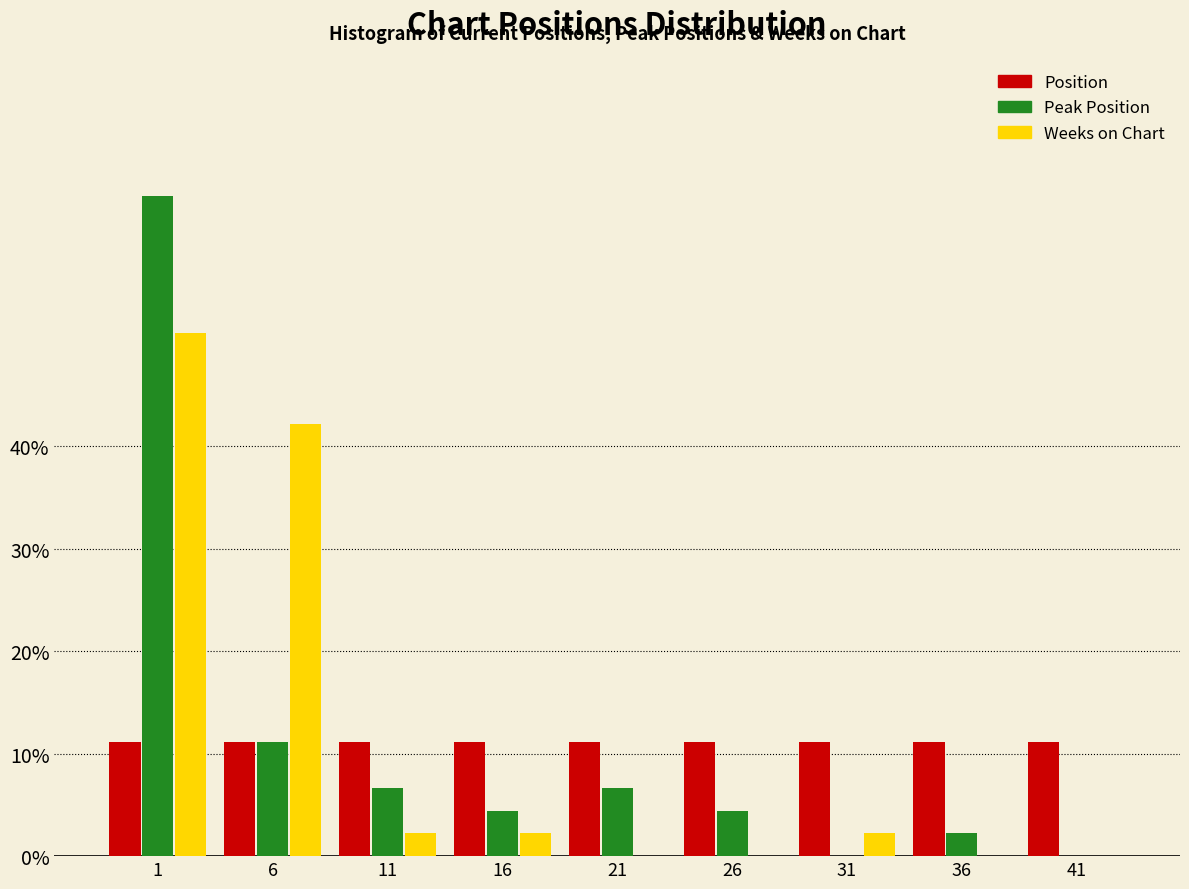

Are the bars grouped side by side (vs. stacked)?

Yes